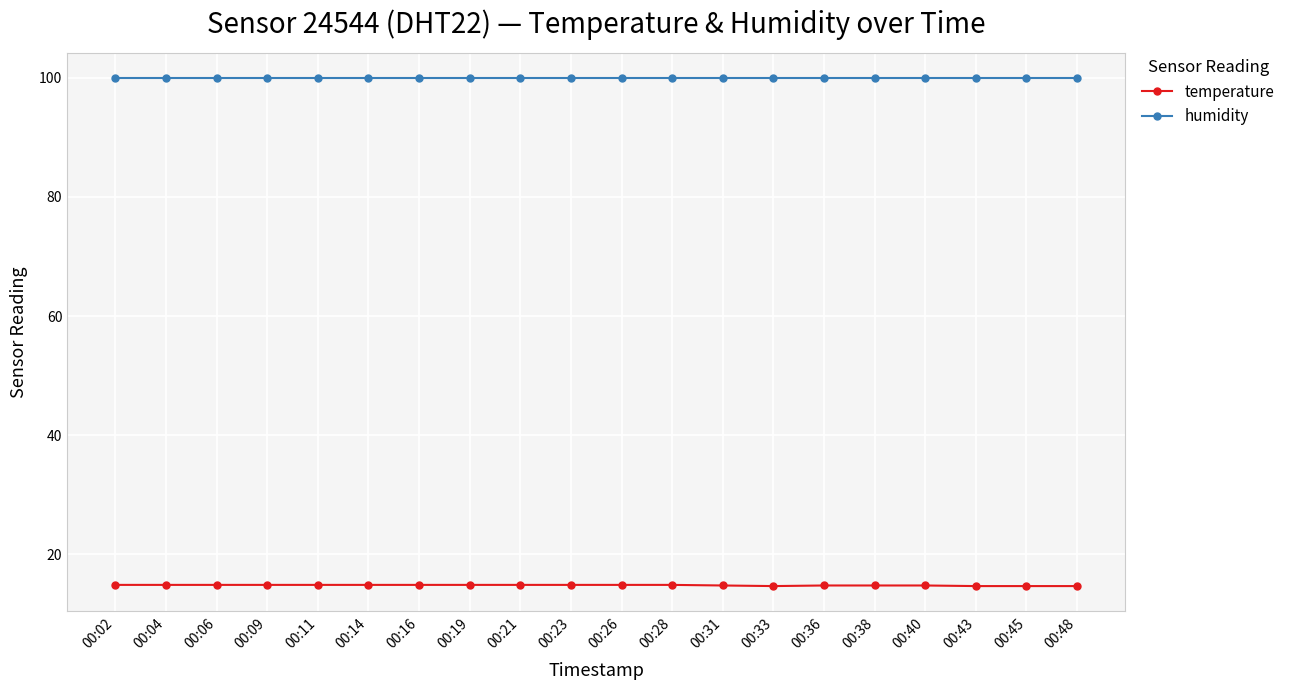

What is the minimum value shown in the chart?

14.7